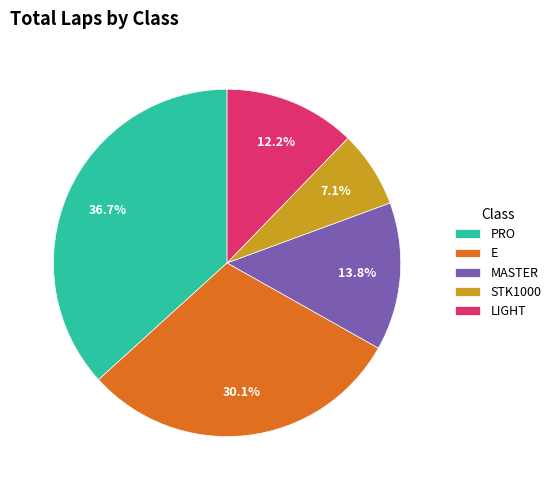

Is there a majority slice in this chart?

No